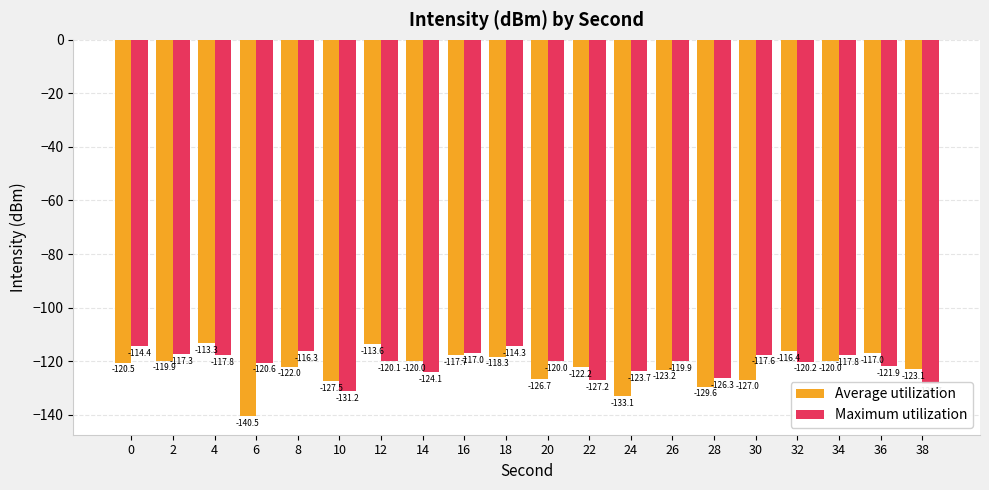

List the series in order of their peak value, highest first.

Average utilization, Maximum utilization